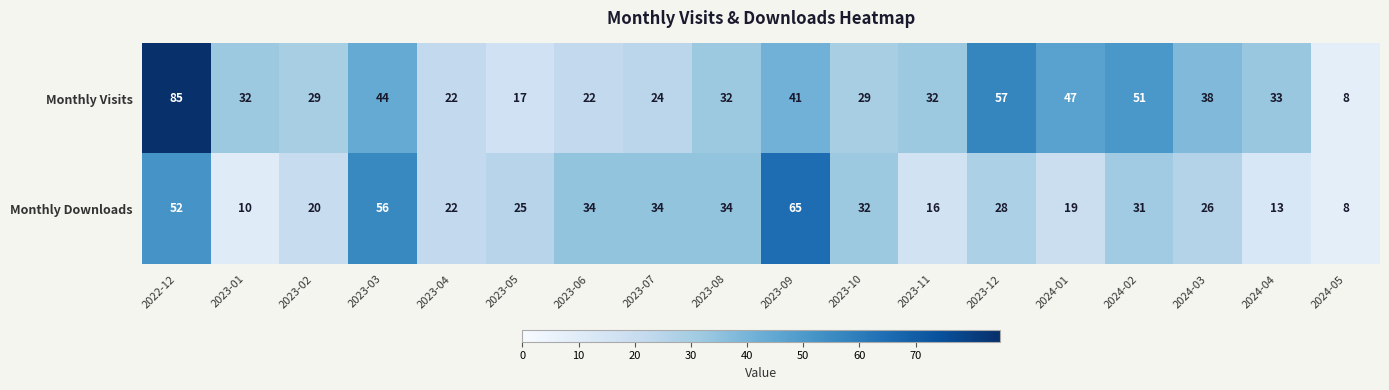

Which series has the largest range (max minus min)?

Monthly Visits